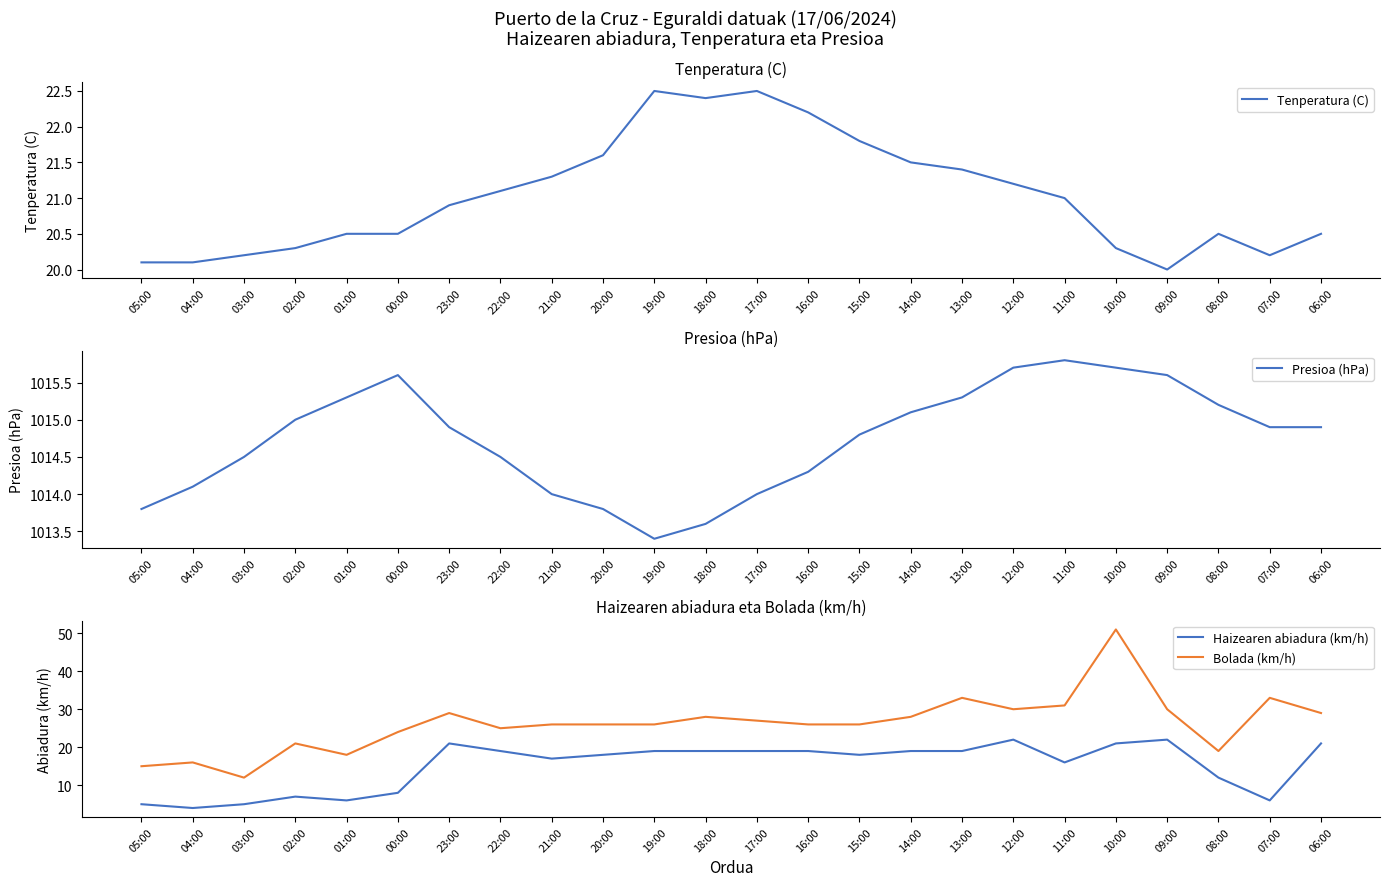

What is the total value across all series at 20:00?

1079.4